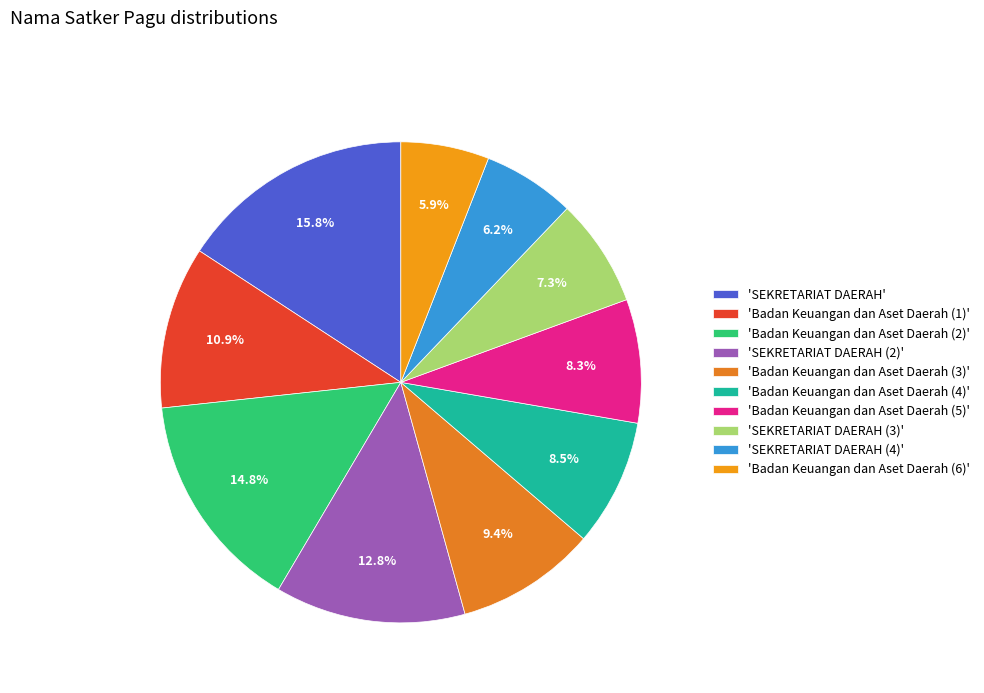

Does any single category account for the majority?

No